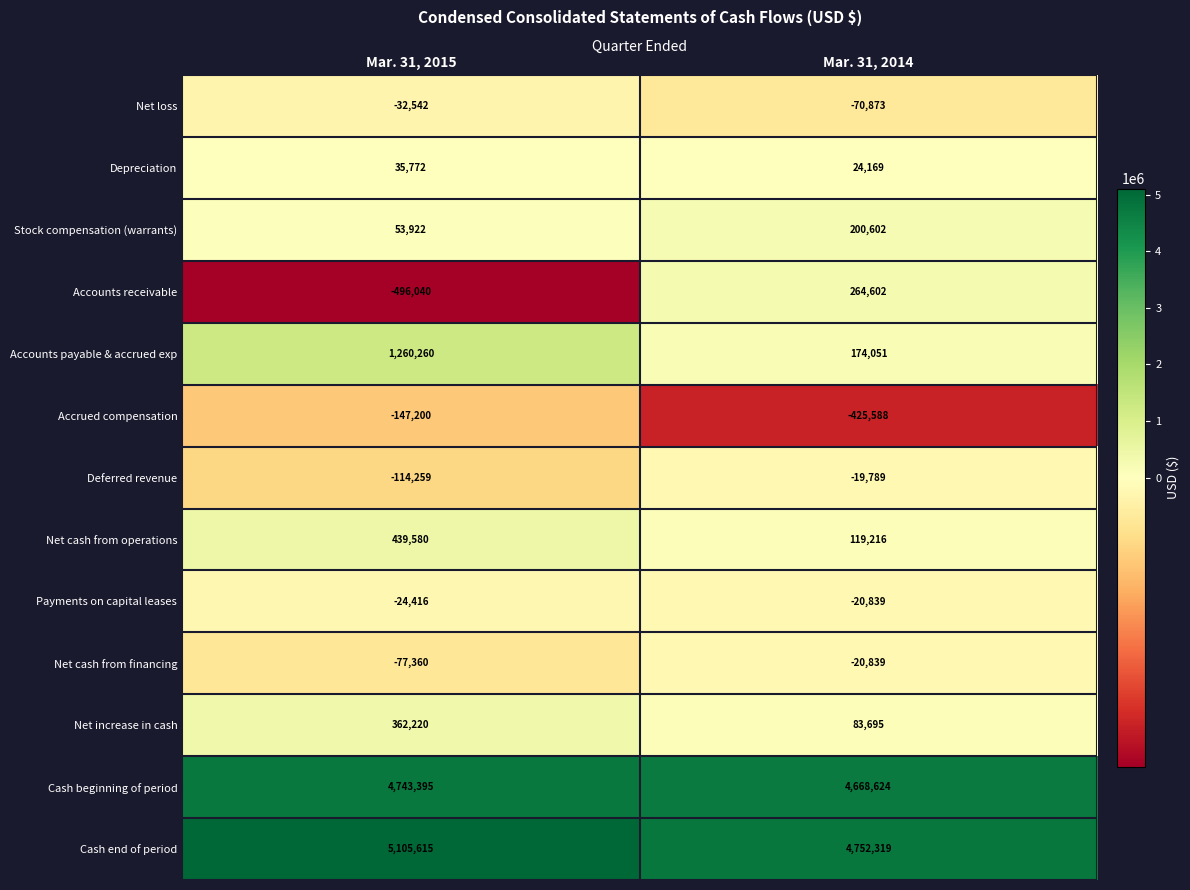

Where is Stock compensation (warrants) nearest to the value 127262?

Mar. 31, 2015